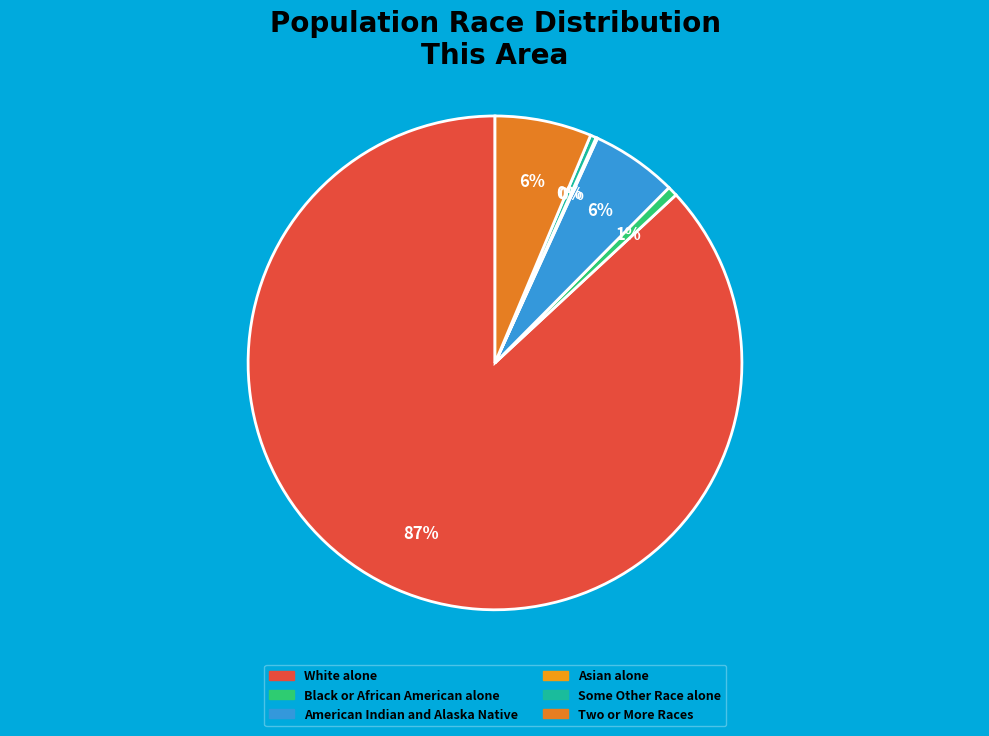

What is the largest slice in the pie chart?

White alone